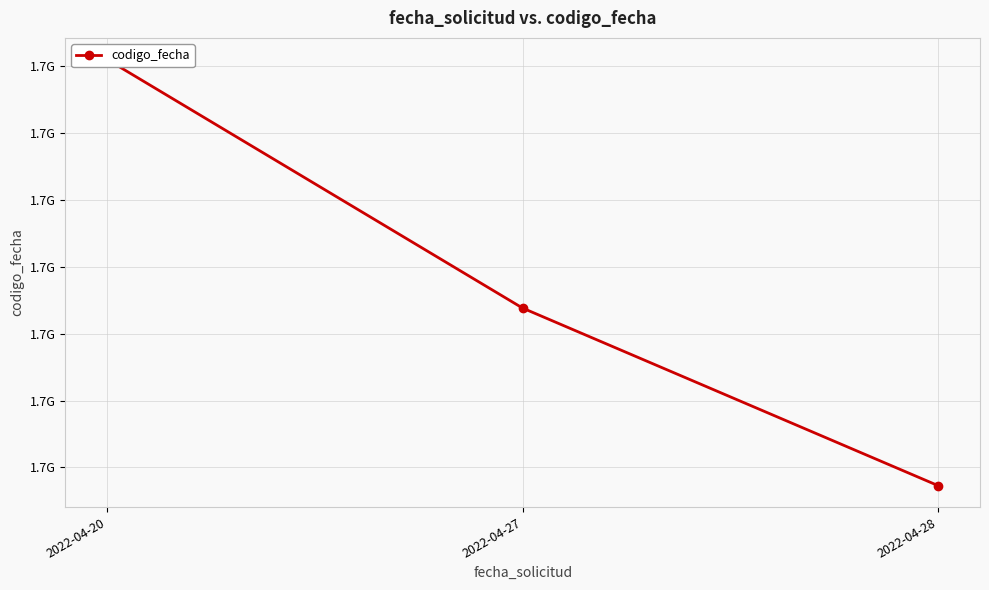

Which label corresponds to the smallest value in the chart?

2022-04-28